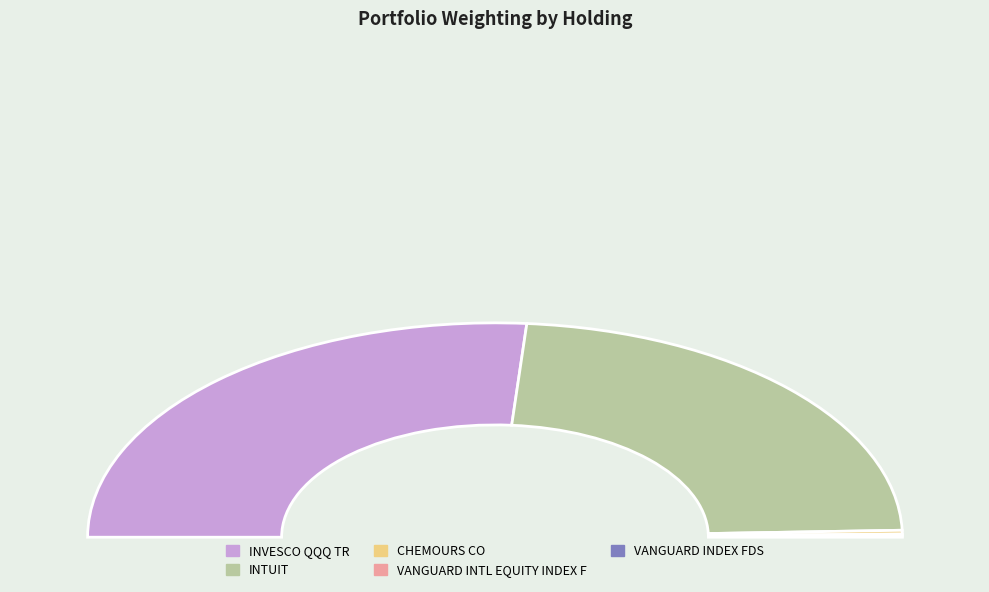

Rank the categories by value from highest to lowest.

INVESCO QQQ TR, INTUIT, CHEMOURS CO, VANGUARD INTL EQUITY INDEX F, VANGUARD INDEX FDS